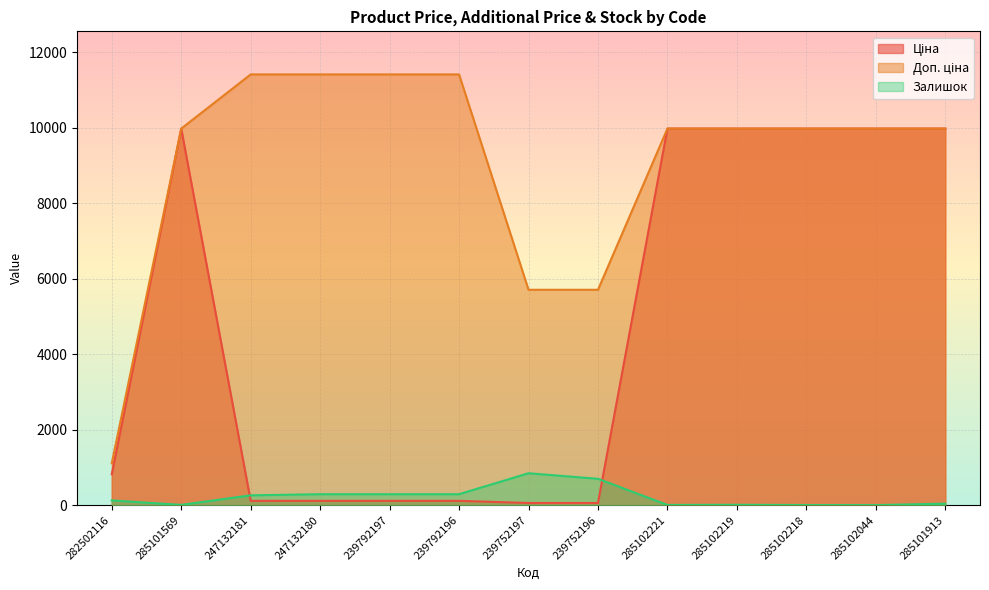

Which has a higher value, 285101569 or 282502116?

285101569